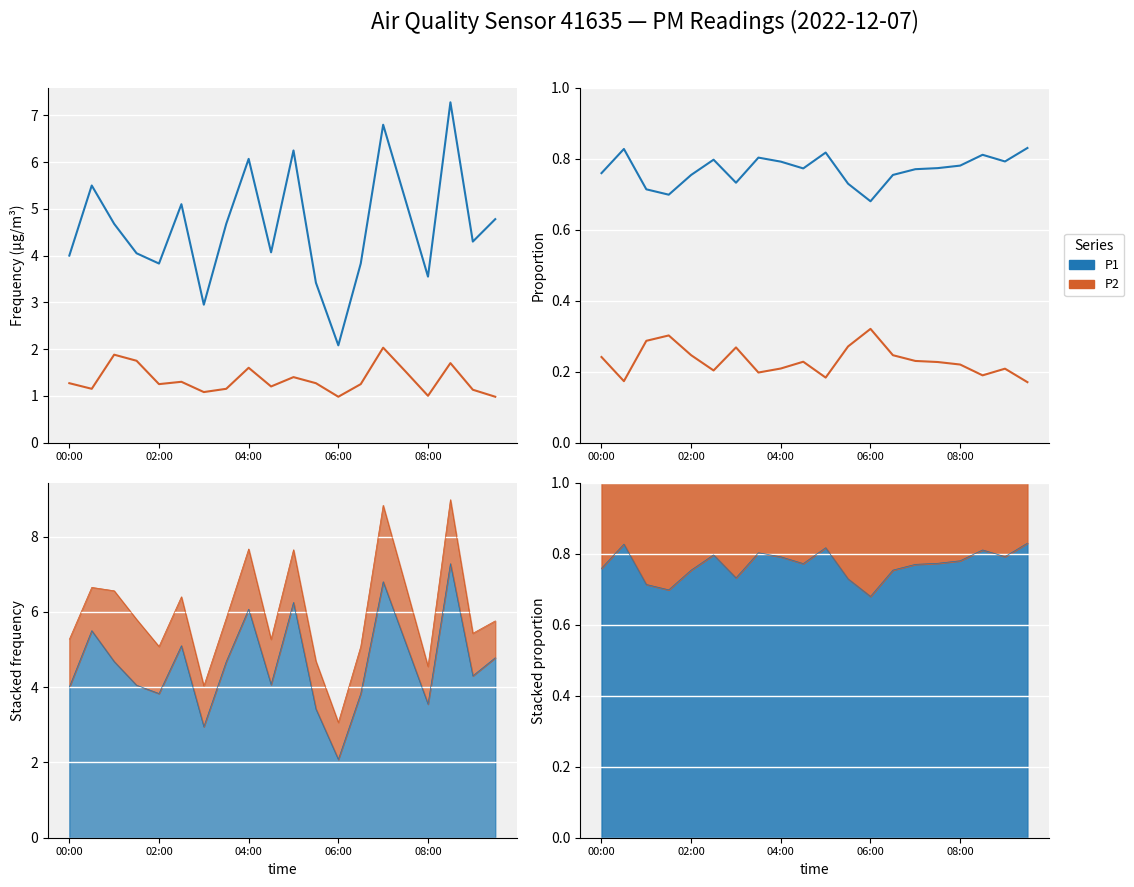

Between 8 and 10, which series saw the biggest shift?

P2